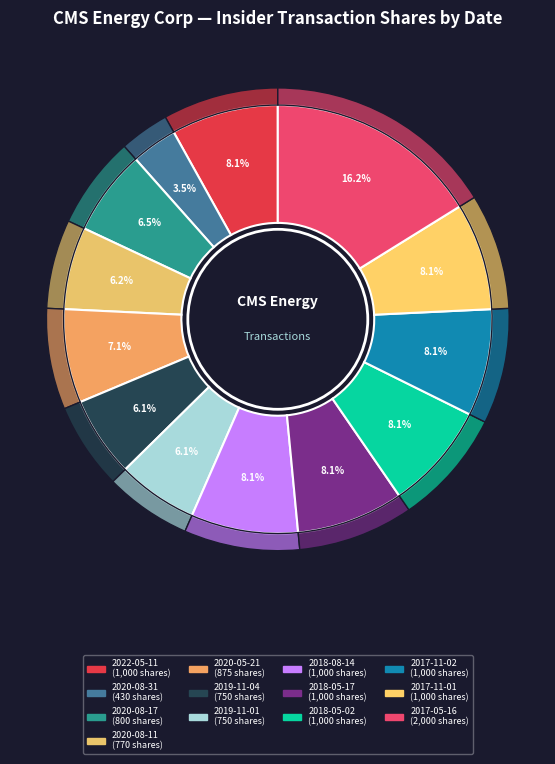

Rank the categories by value from lowest to highest.

2020-08-31, 2019-11-04, 2019-11-01, 2020-08-11, 2020-08-17, 2020-05-21, 2022-05-11, 2018-08-14, 2018-05-17, 2018-05-02, 2017-11-02, 2017-11-01, 2017-05-16